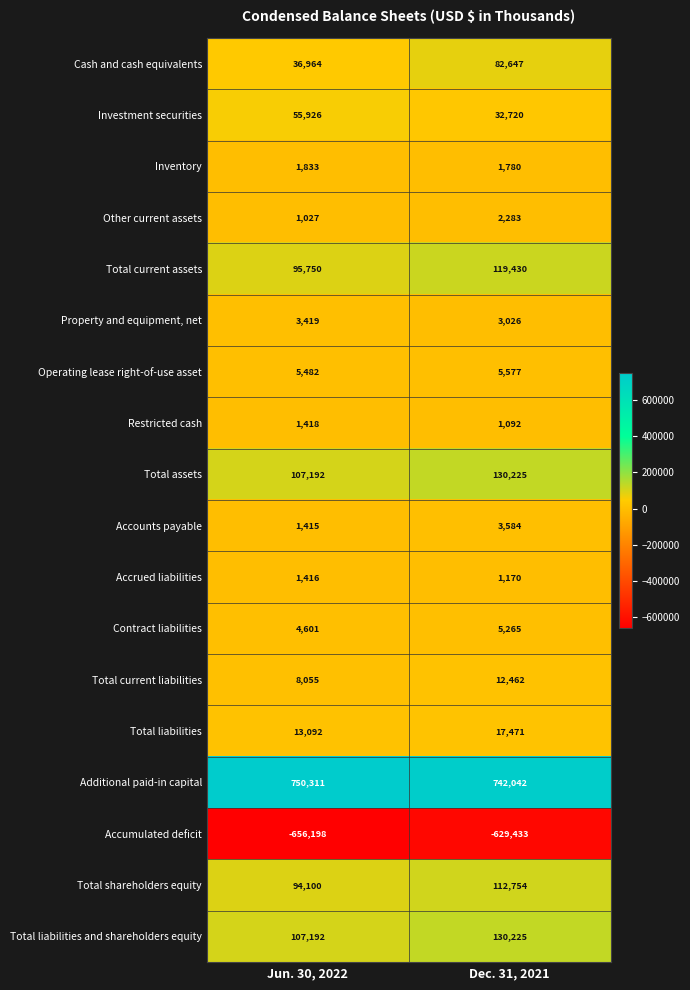

Between Jun. 30, 2022 and Dec. 31, 2021, which series saw the biggest shift?

Cash and cash equivalents